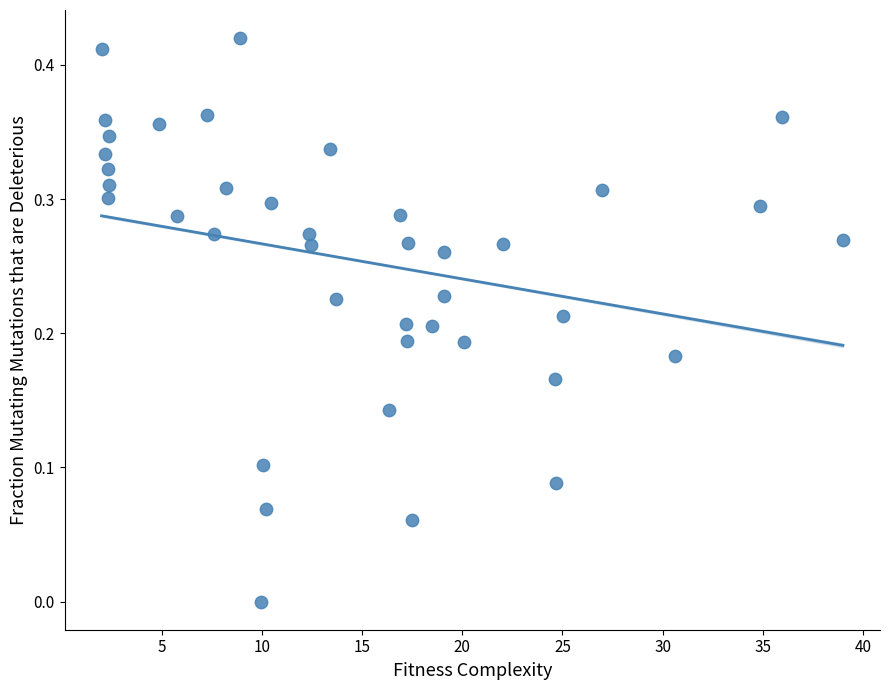

What is the range of X values (max minus min)?

37.0